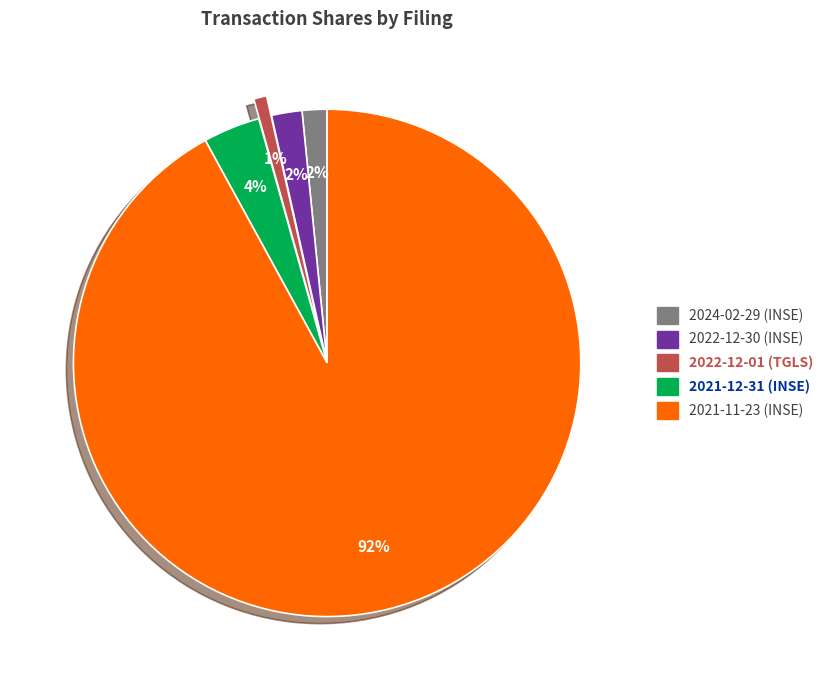

Is it true that 2022-12-30 (INSE) is 2% of the pie?

True